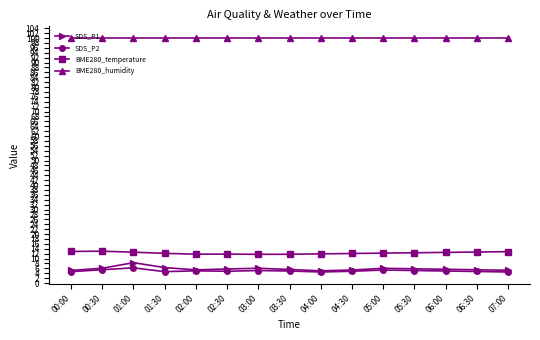

Count the number of categories in the chart.

15